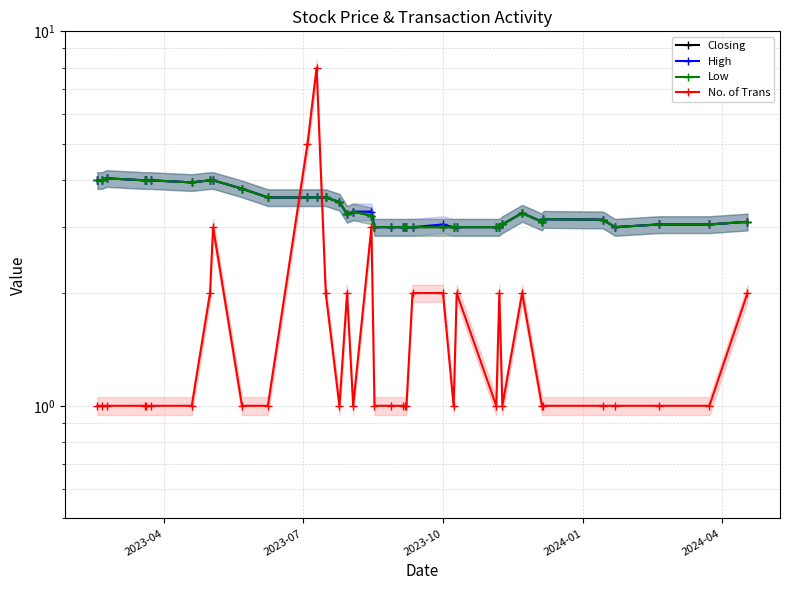

List the series in order of their peak value, lowest first.

Closing, High, Low, No. of Trans